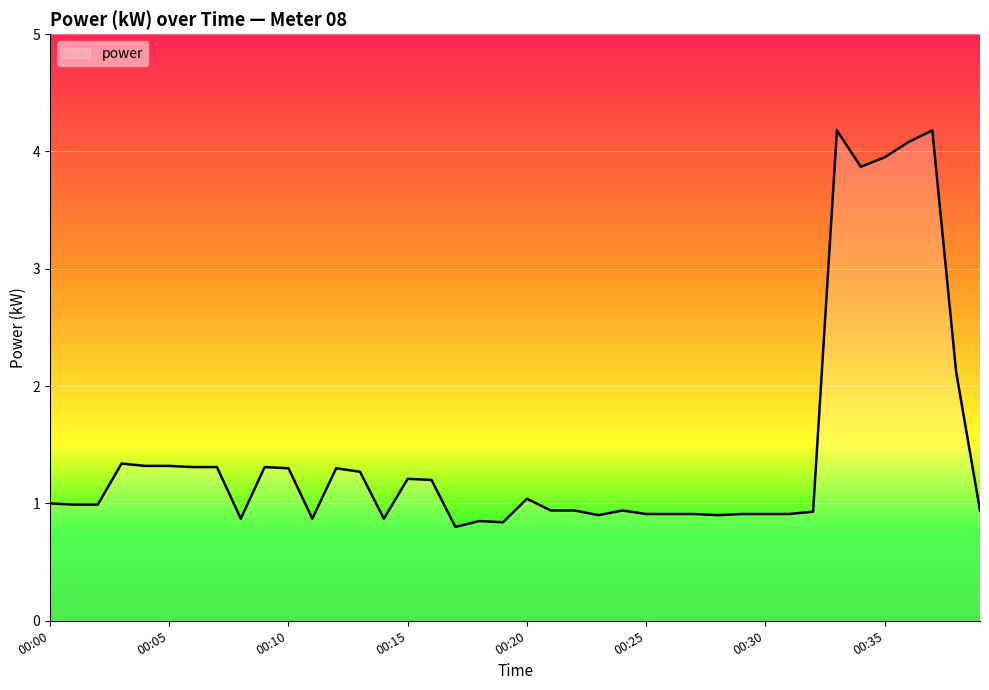

What is the difference between the maximum and minimum values?

3.4